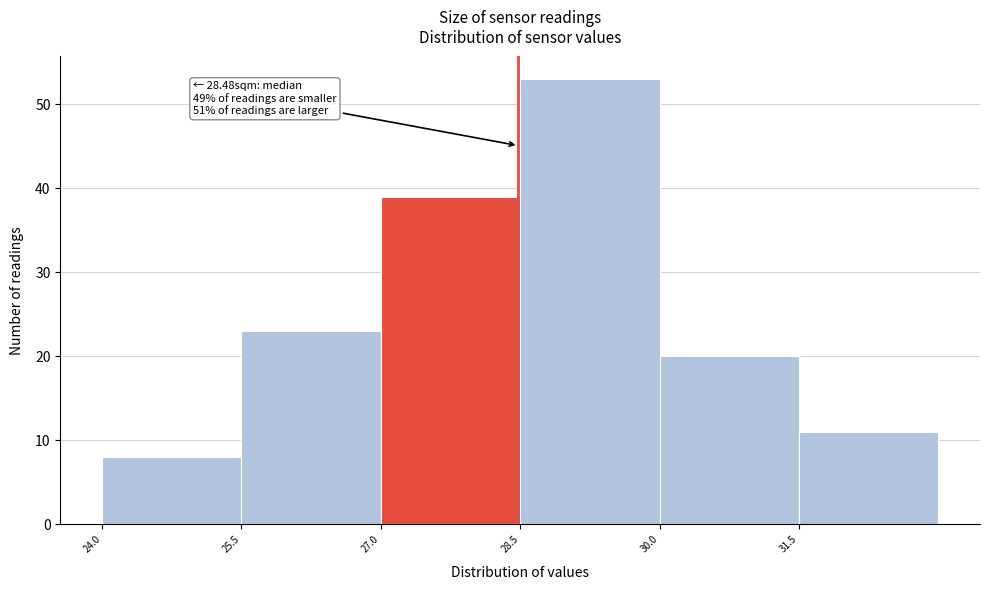

Which range on the x-axis has the tallest bar?

28.5 to 30.0